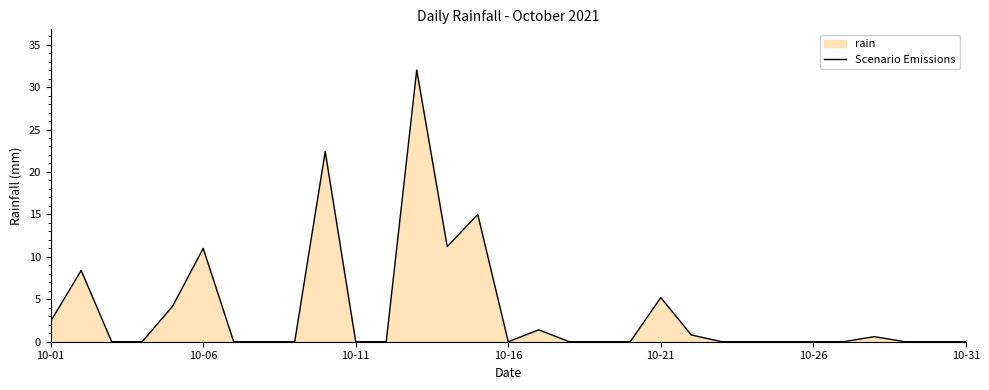

What is the maximum value shown in the chart?

32.0